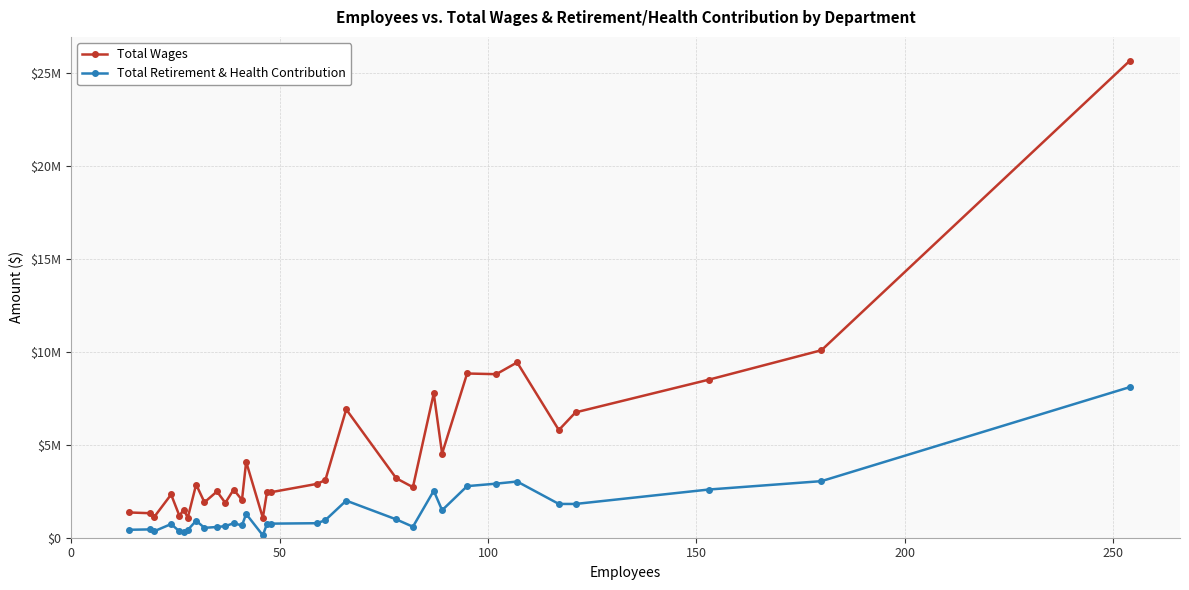

What are all the series names shown in the legend?

Total Wages, Total Retirement & Health Contribution